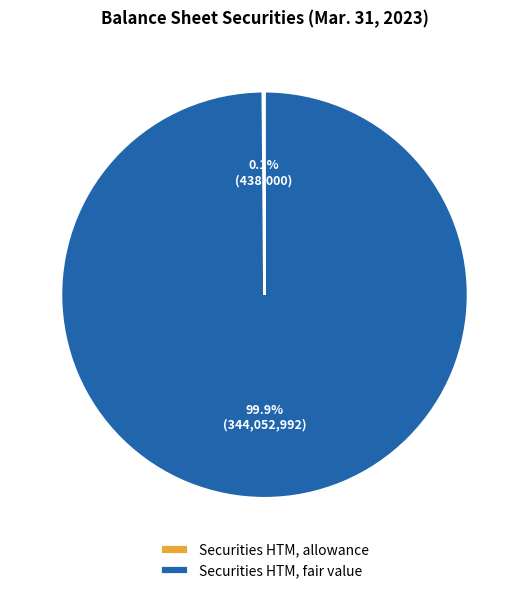

How much of the chart is everything except Securities HTM, fair value?

0.1%